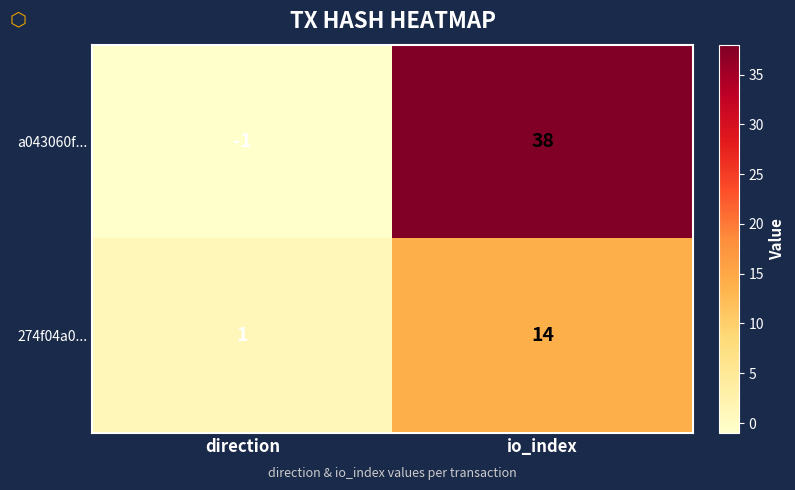

How many data points does each series have?

2